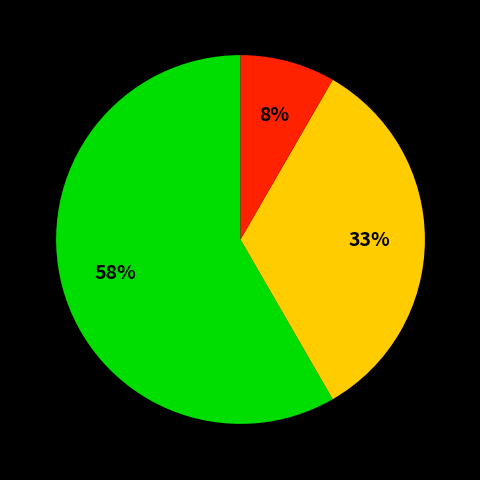

Does any single category account for the majority?

Yes